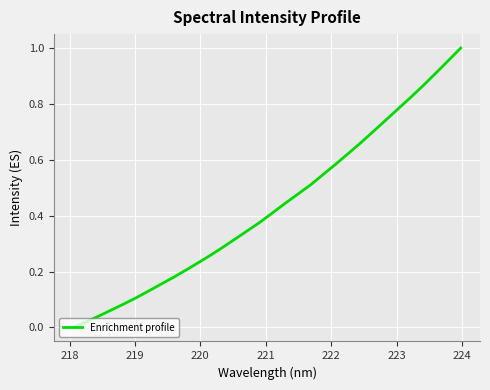

What is the sum of all values?

13.9